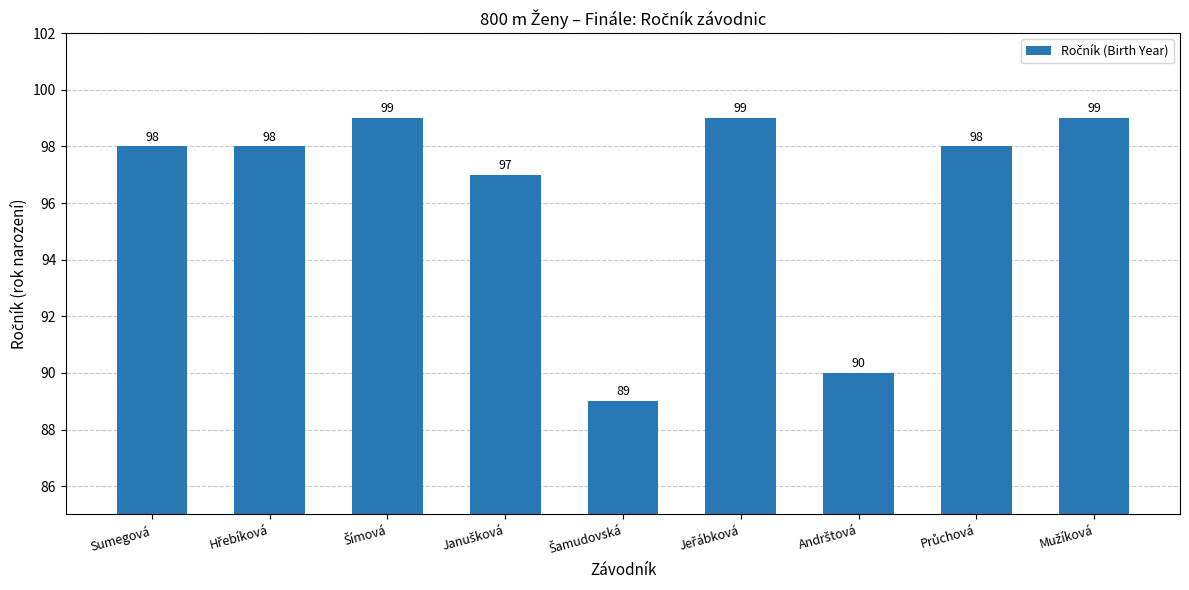

How many values are between 97 and 99?

7